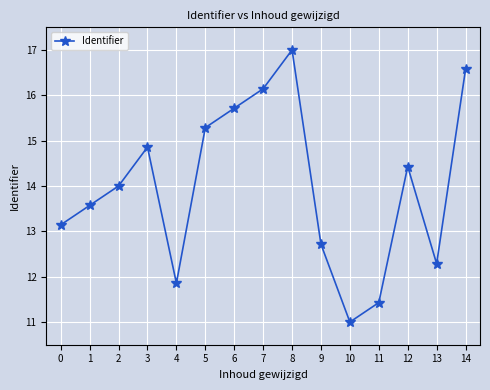

How many series are shown in this chart?

1